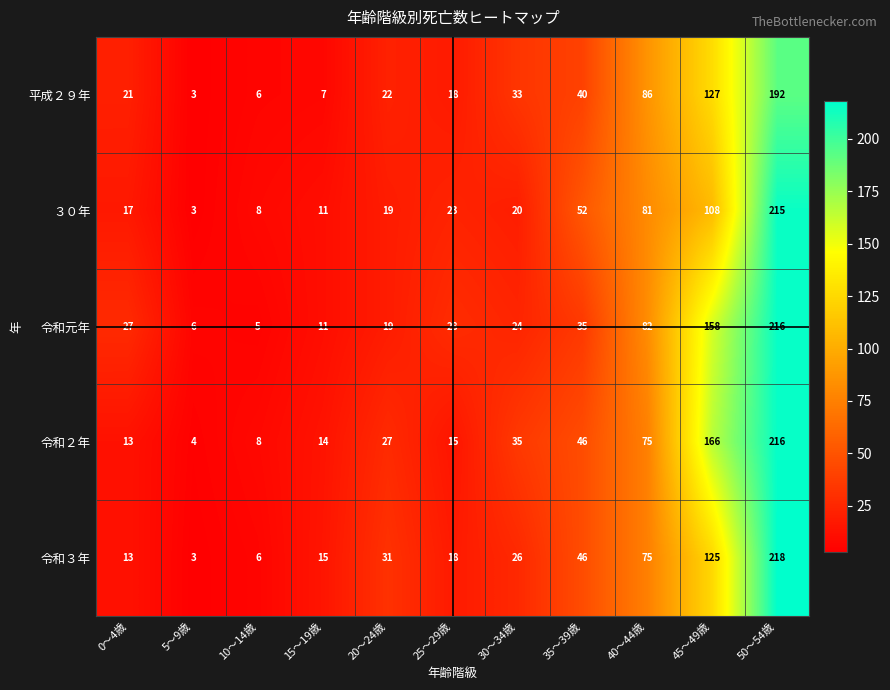

Which category has the highest value across all series?

50～54歳